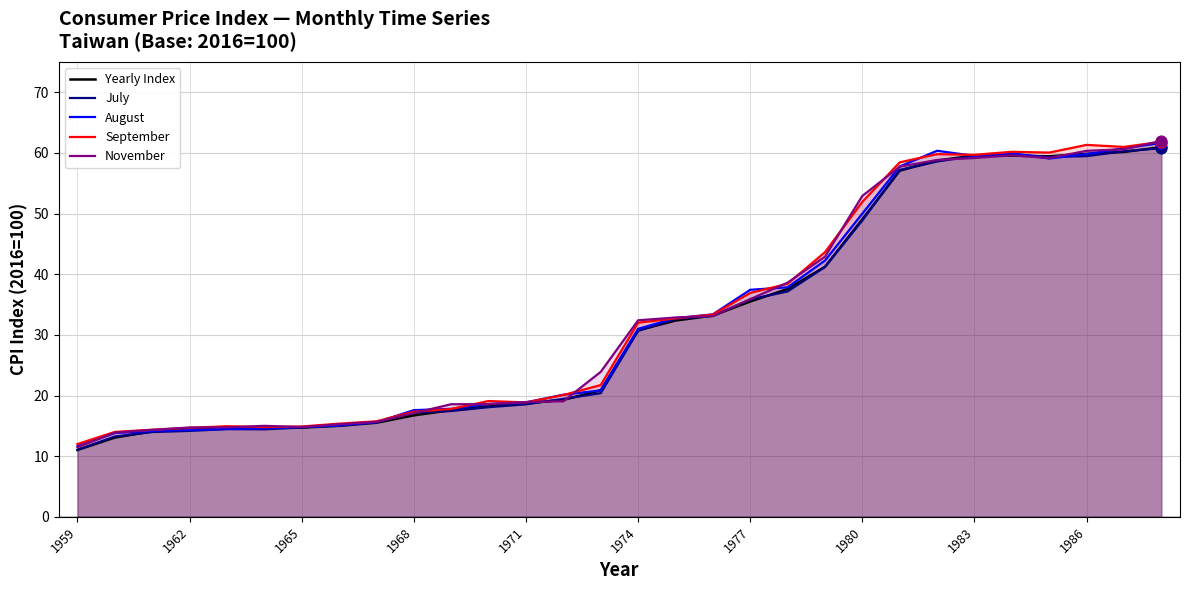

At which category is the sum across all series the highest?

29